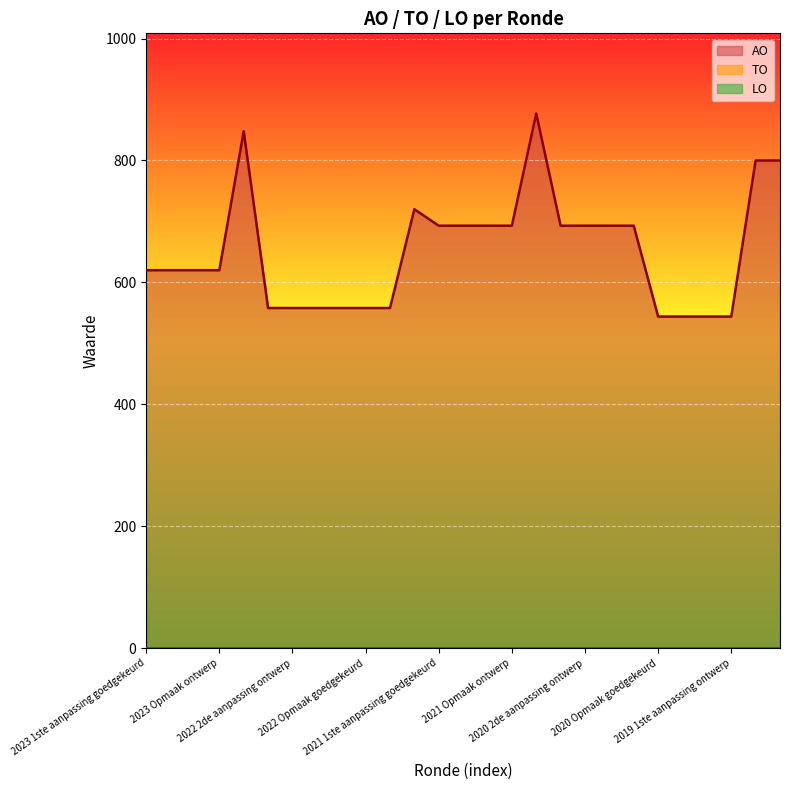

True or false: LO and TO cross at least once.

False